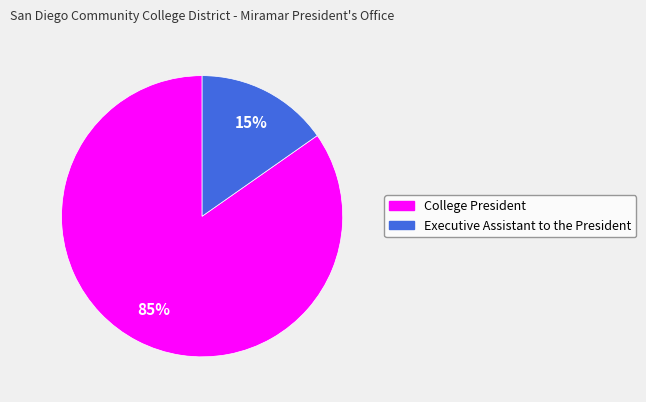

To the nearest percent, what percentage of the pie is Executive Assistant to the President?

15%